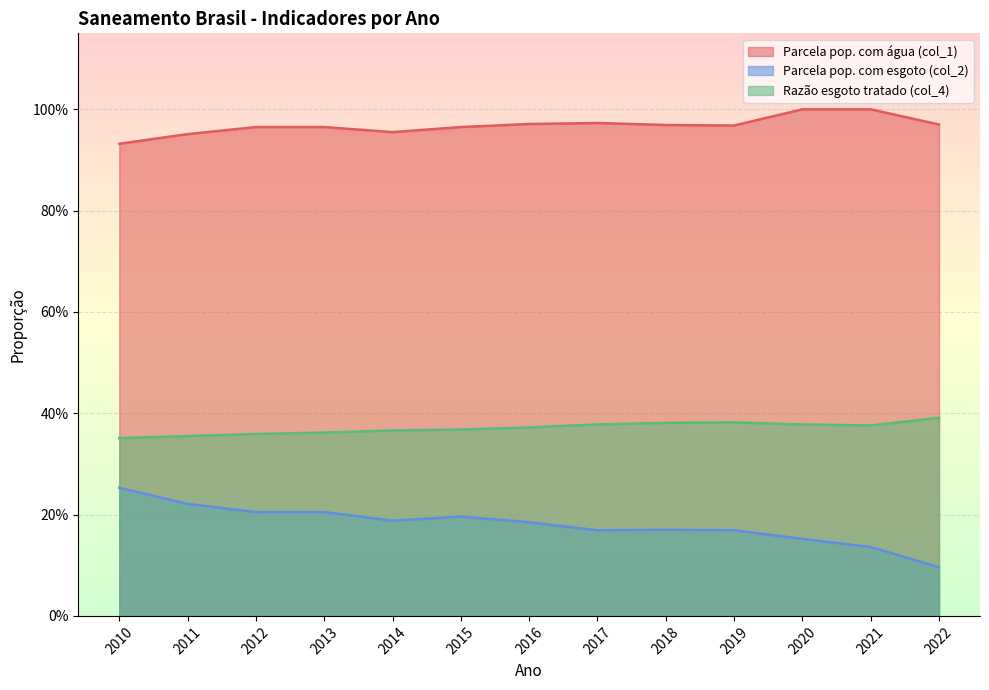

How many data points does each series have?

13